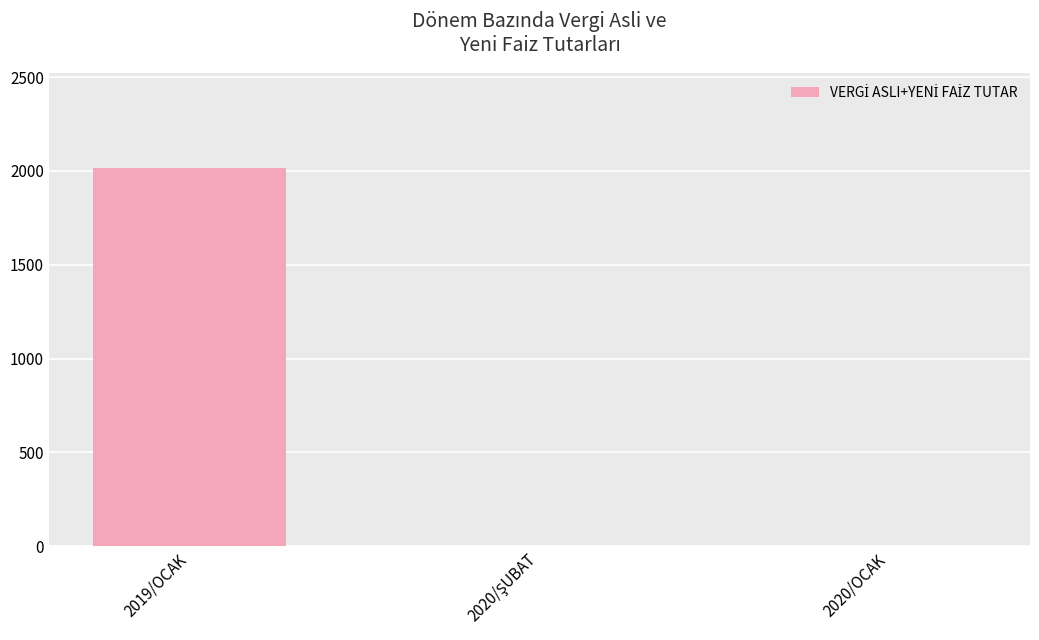

Is it true that the value at 2020/OCAK is -1035.6?

False